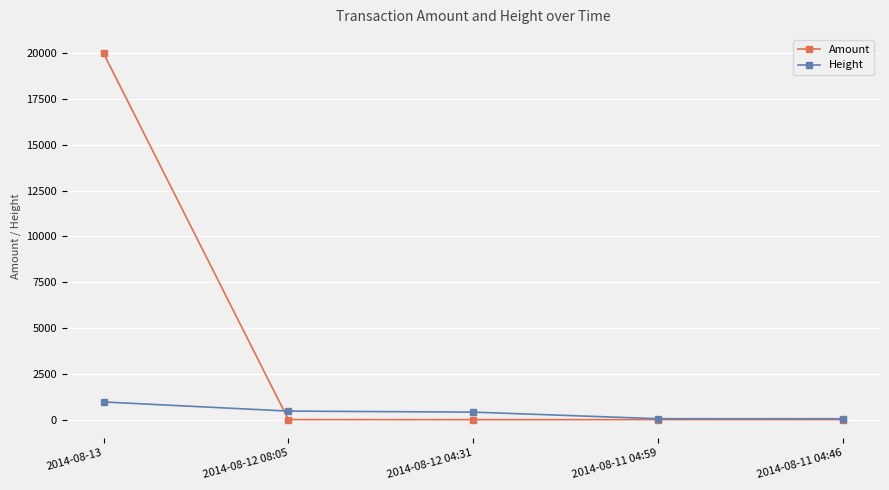

Which series has the largest range (max minus min)?

Amount